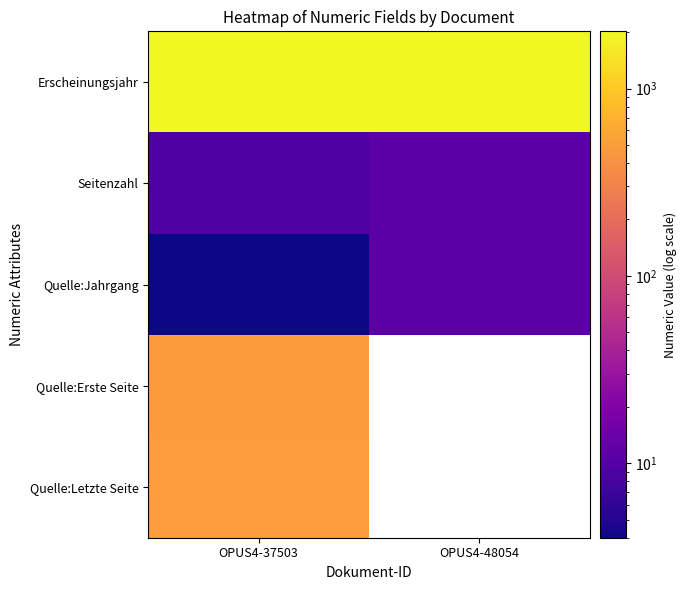

Which label corresponds to the largest value in the chart?

OPUS4-48054